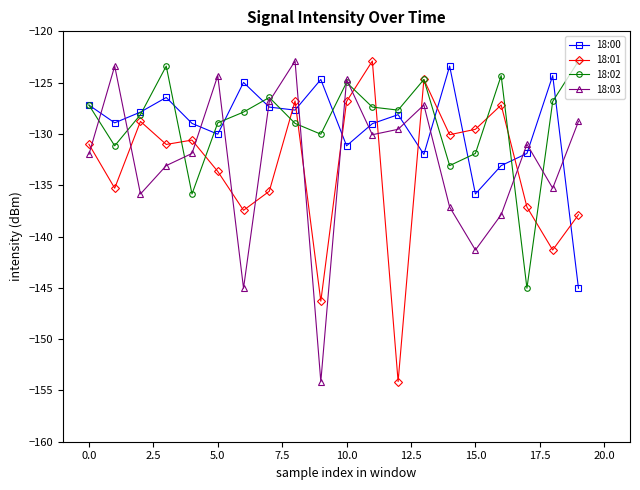

What is the smallest value displayed?

-154.1